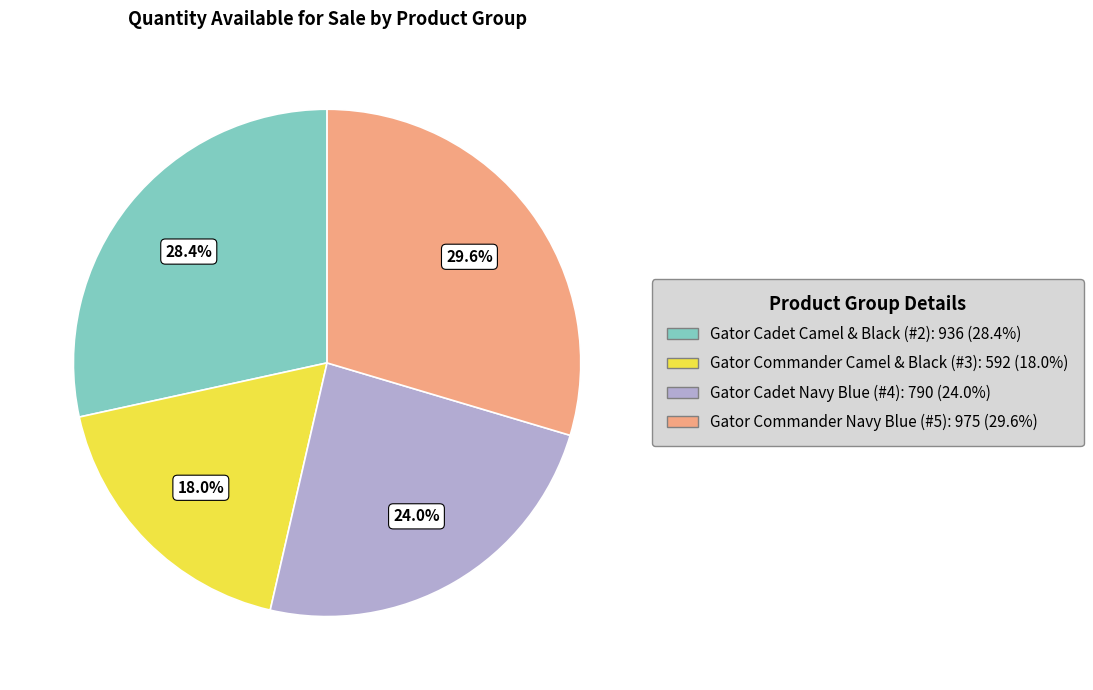

What is the total percentage of Gator Commander Camel & Black (#3) and Gator Commander Navy Blue (#5)?

47.6%